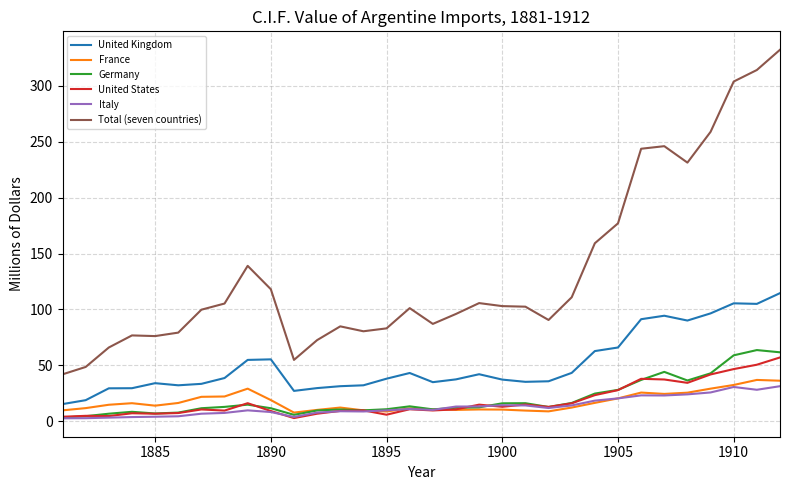

What is the greatest value displayed?

332.2